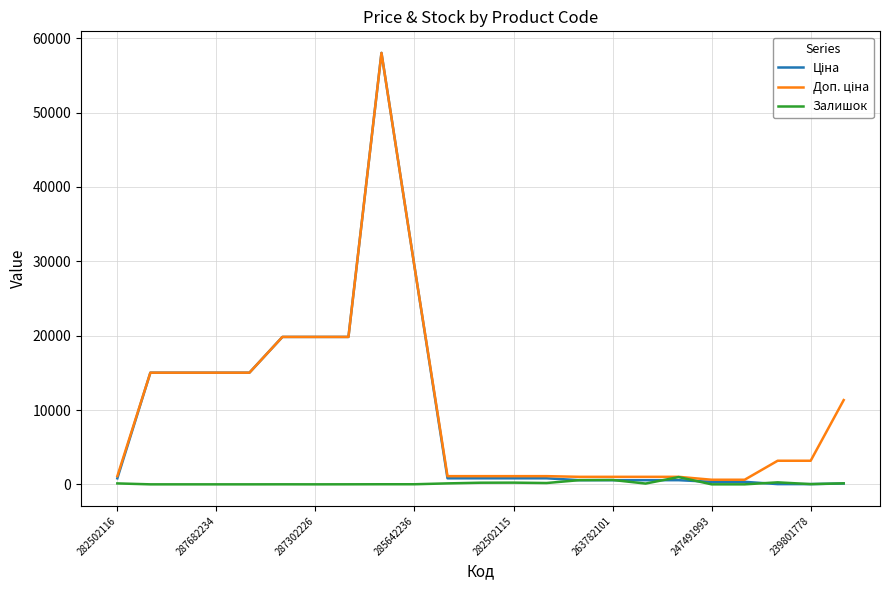

True or false: Залишок and Доп. ціна intersect in this chart.

False